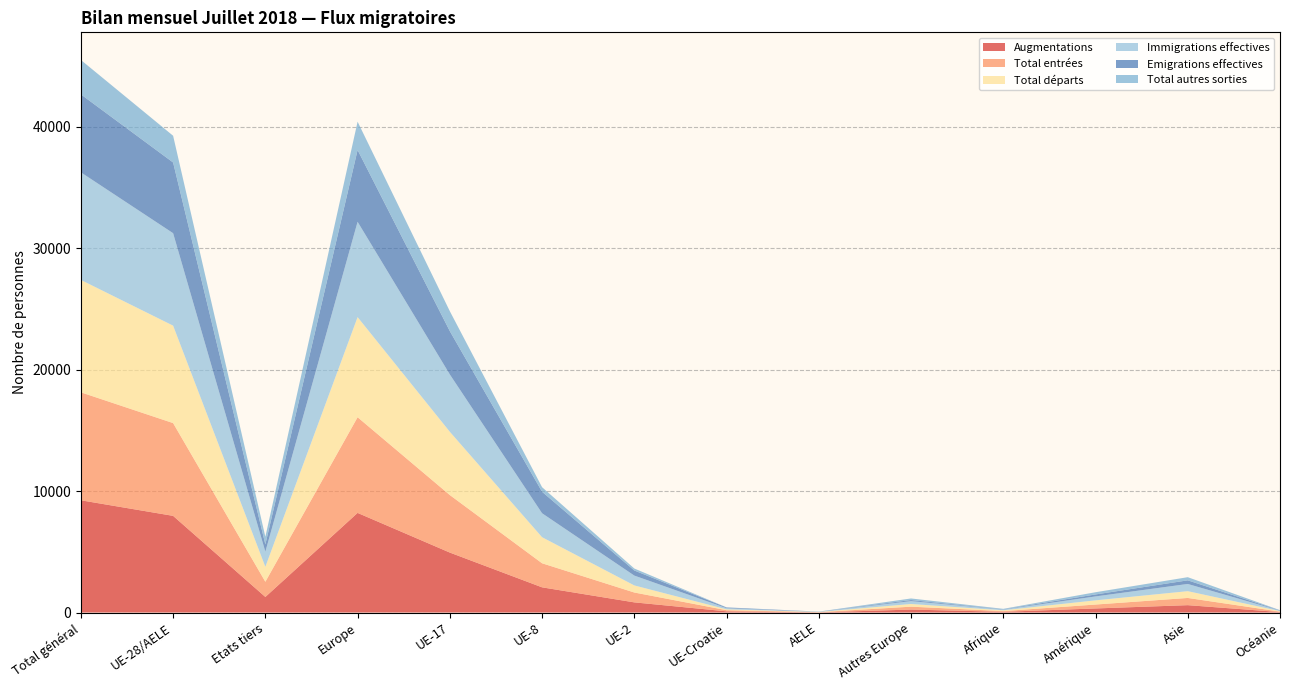

Reading right to left, what are all the values shown in this chart?

Augmentations: Océanie=38	Asie=606	Amérique=335	Afrique=60	Autres Europe=243	AELE=15	UE-Croatie=98	UE-2=836	UE-8=2074	UE-17=4936	Europe=8202	Etats tiers=1283	UE-28/AELE=7959	Total général=9242
Total entrées: Océanie=36	Asie=594	Amérique=322	Afrique=58	Autres Europe=239	AELE=15	UE-Croatie=94	UE-2=812	UE-8=1981	UE-17=4737	Europe=7878	Etats tiers=1250	UE-28/AELE=7639	Total général=8889
Total départs: Océanie=42	Asie=558	Amérique=346	Afrique=64	Autres Europe=220	AELE=16	UE-Croatie=70	UE-2=583	UE-8=2146	UE-17=5208	Europe=8243	Etats tiers=1230	UE-28/AELE=8023	Total général=9253
Immigrations effectives: Océanie=36	Asie=594	Amérique=322	Afrique=58	Autres Europe=236	AELE=15	UE-Croatie=94	UE-2=810	UE-8=1973	UE-17=4720	Europe=7848	Etats tiers=1247	UE-28/AELE=7612	Total général=8859
Emigrations effectives: Océanie=21	Asie=299	Amérique=163	Afrique=26	Autres Europe=89	AELE=9	UE-Croatie=58	UE-2=420	UE-8=1768	UE-17=3567	Europe=5911	Etats tiers=598	UE-28/AELE=5822	Total général=6420
Total autres sorties: Océanie=21	Asie=259	Amérique=183	Afrique=38	Autres Europe=131	AELE=7	UE-Croatie=12	UE-2=163	UE-8=378	UE-17=1641	Europe=2332	Etats tiers=632	UE-28/AELE=2201	Total général=2833